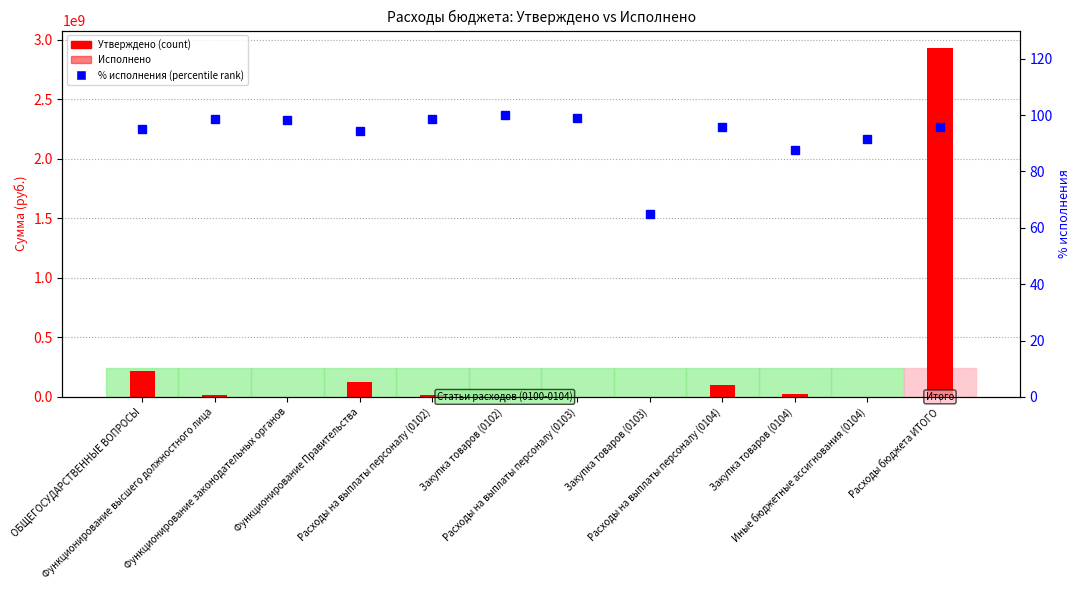

Is the value of Утверждено (консолид. бюджет) at Расходы бюджета ИТОГО greater than the value of Исполнено (консолид. бюджет) at Закупка товаров (0104)?

Yes